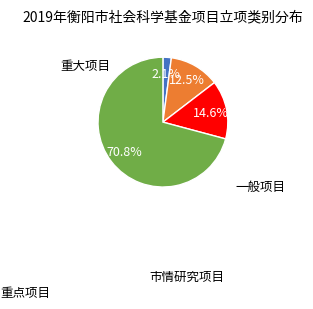

Does any single category account for the majority?

Yes